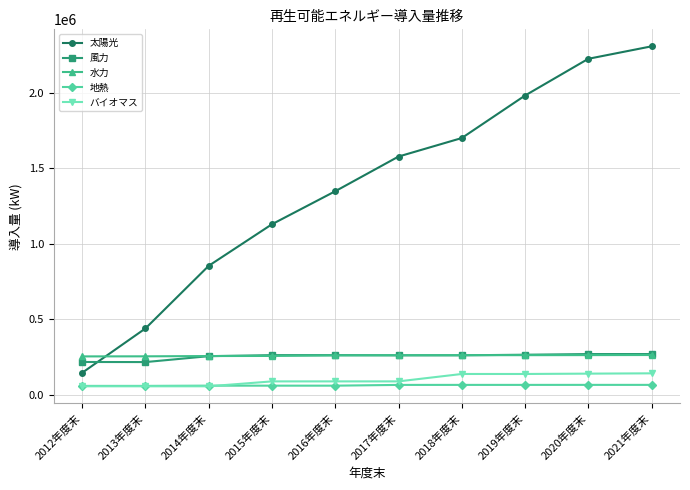

Is the value of 風力 at 2017年度末 greater than the value of 地熱 at 2021年度末?

Yes